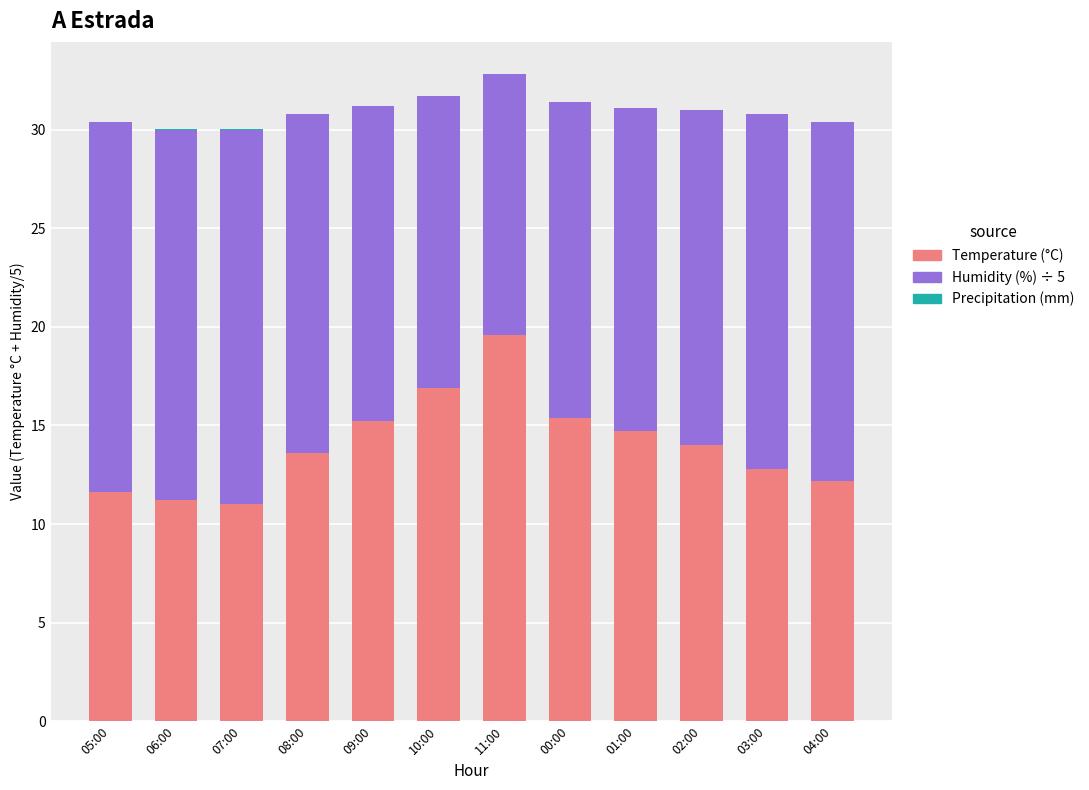

Are the bars horizontal?

No